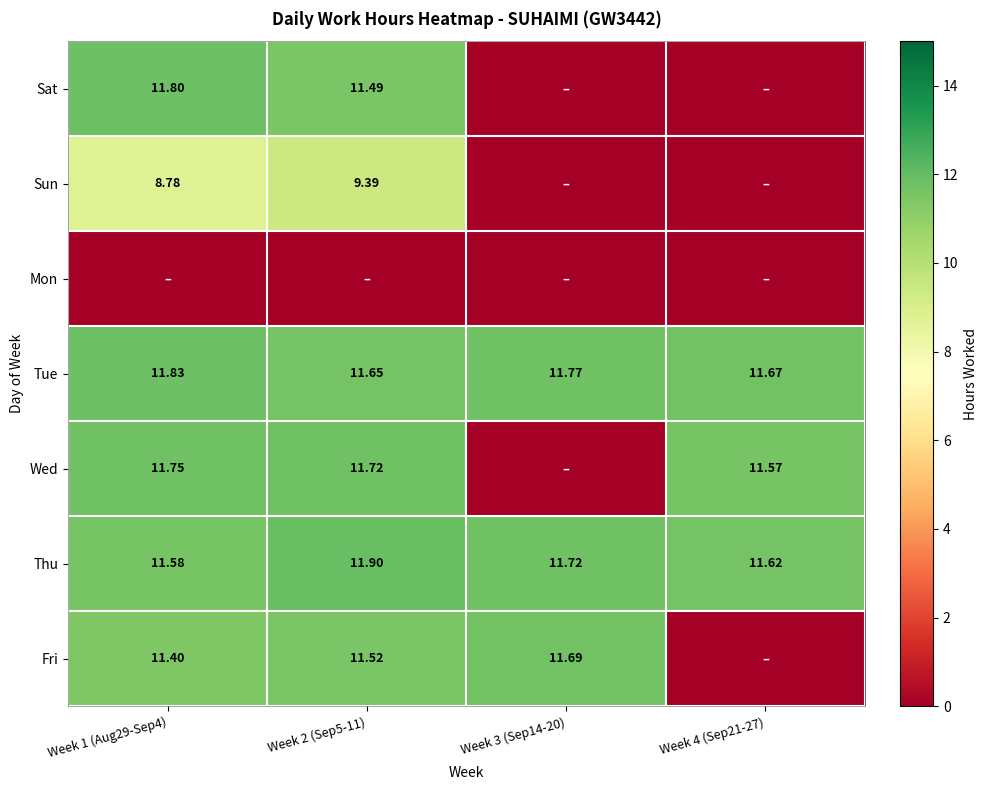

Which has a higher value, Week 3 (Sep14-20) or Week 4 (Sep21-27)?

Week 3 (Sep14-20)